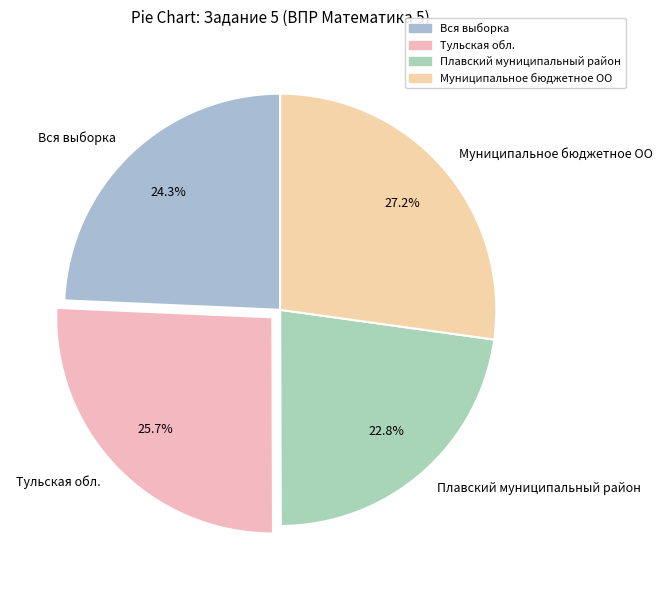

To the nearest percent, what portion does Плавский муниципальный район represent?

23%